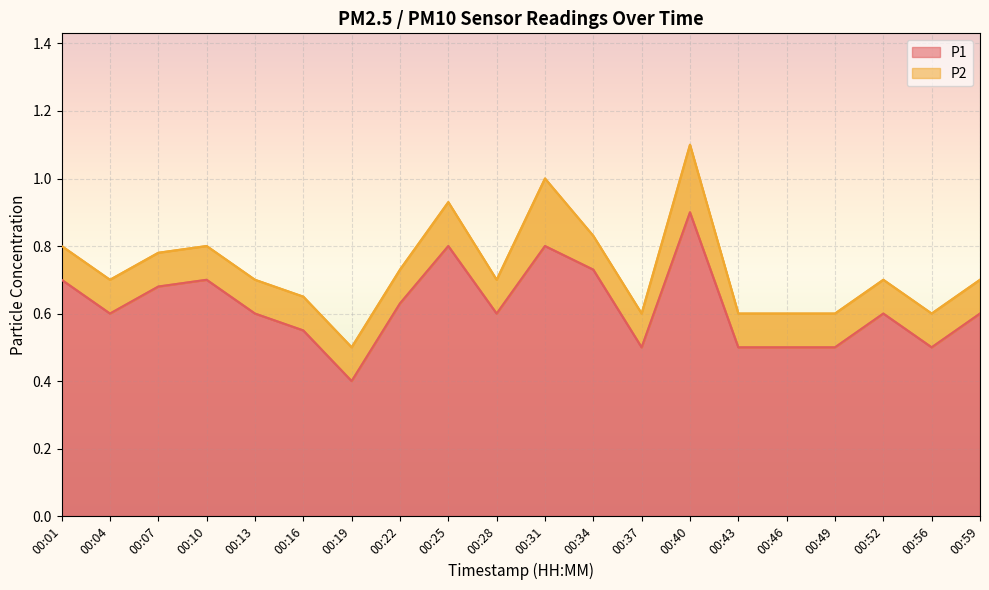

Is it true that the value at 00:40 is 1.5?

False